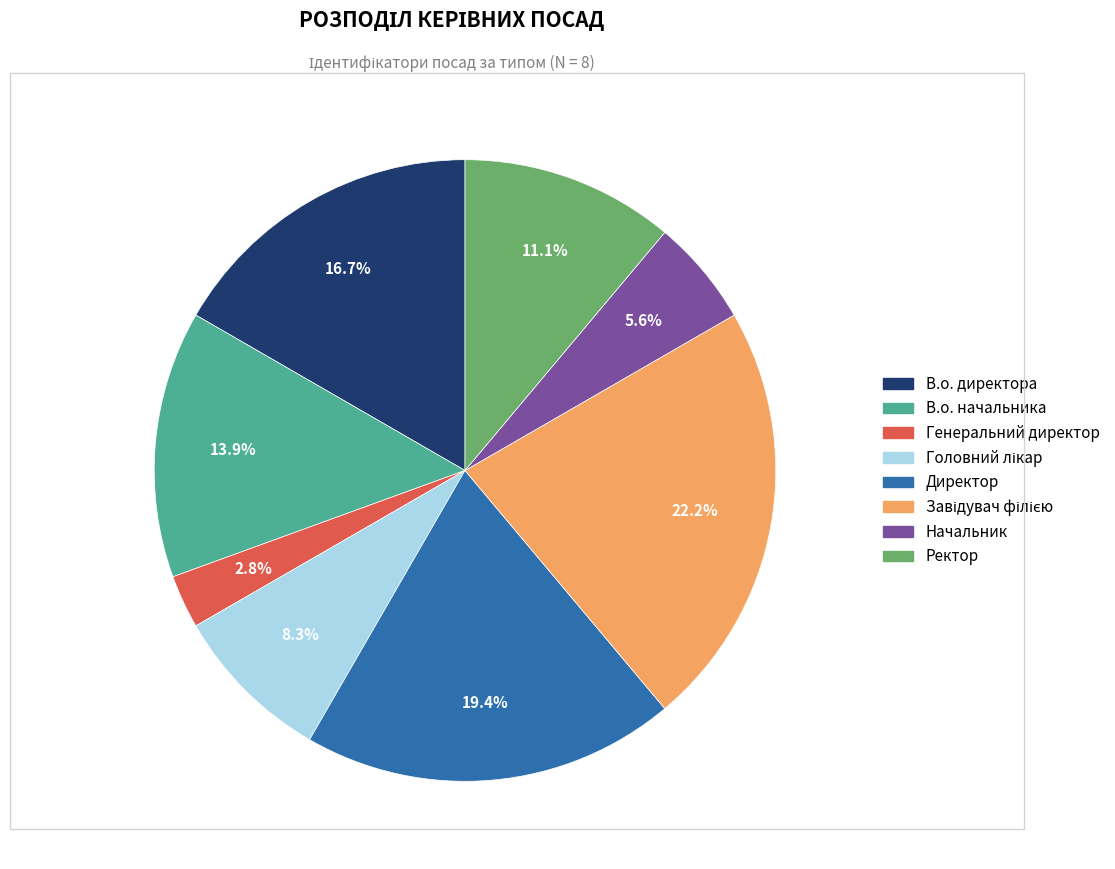

To the nearest percent, what is the difference between the largest and smallest slice percentages?

19%